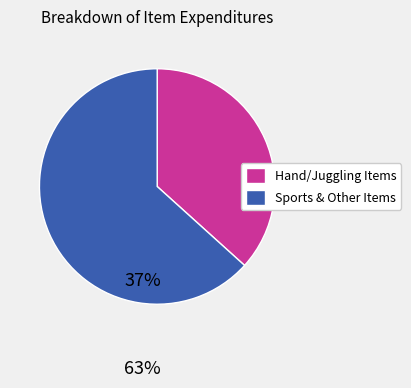

What is the ratio of the value at Sports & Other Items to the value at Hand/Juggling Items?

1.7